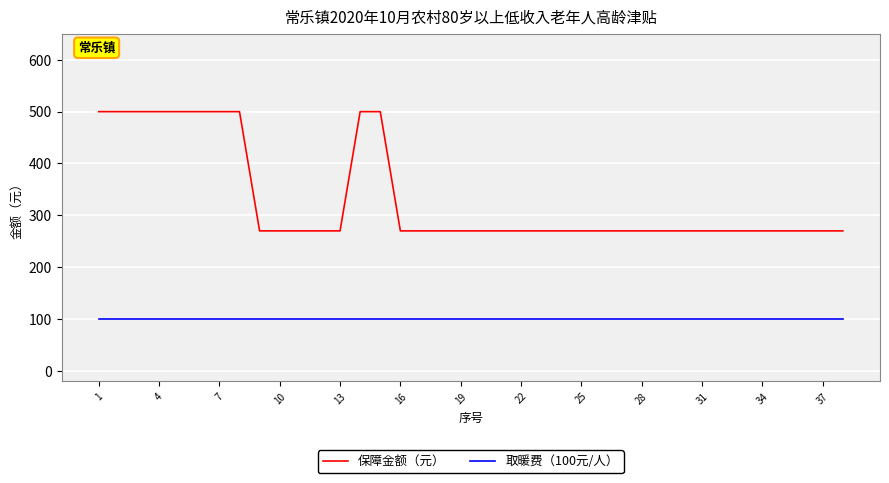

Reading left to right, what are all the values shown in this chart?

保障金额（元）: 500	500	500	500	500	500	500	500	270	270	270	270	270	500	500	270	270	270	270	270	270	270	270	270	270	270	270	270	270	270	270	270	270	270	270	270	270	270
取暖费（100元/人）: 100	100	100	100	100	100	100	100	100	100	100	100	100	100	100	100	100	100	100	100	100	100	100	100	100	100	100	100	100	100	100	100	100	100	100	100	100	100